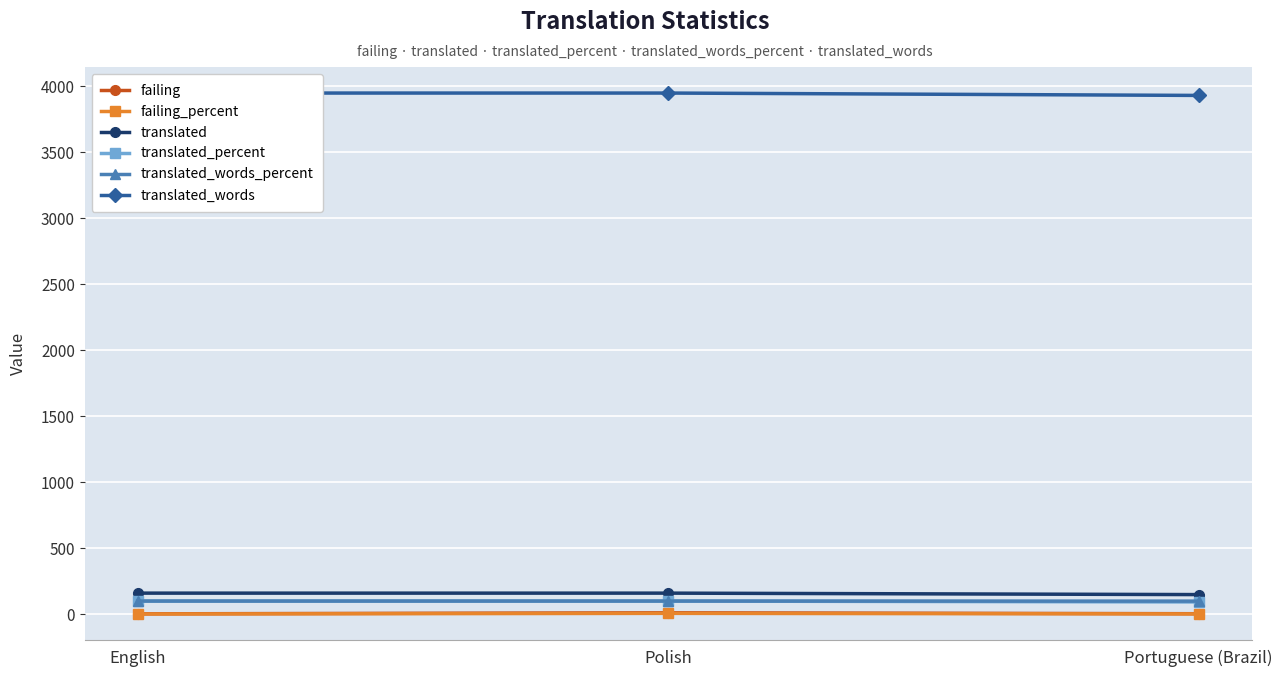

Rank the series by their maximum value, from lowest to highest.

failing_percent, failing, translated_percent, translated_words_percent, translated, translated_words